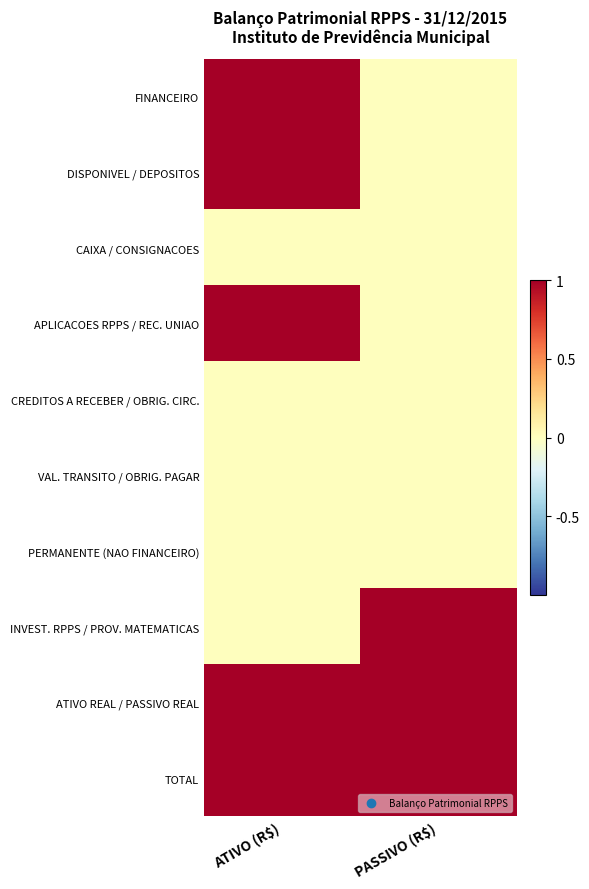

How many data points does each series have?

2